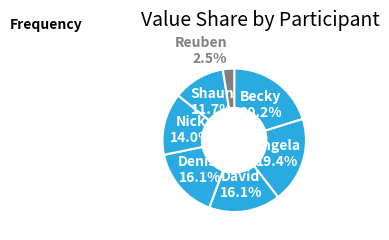

How many segments does this pie chart have?

7